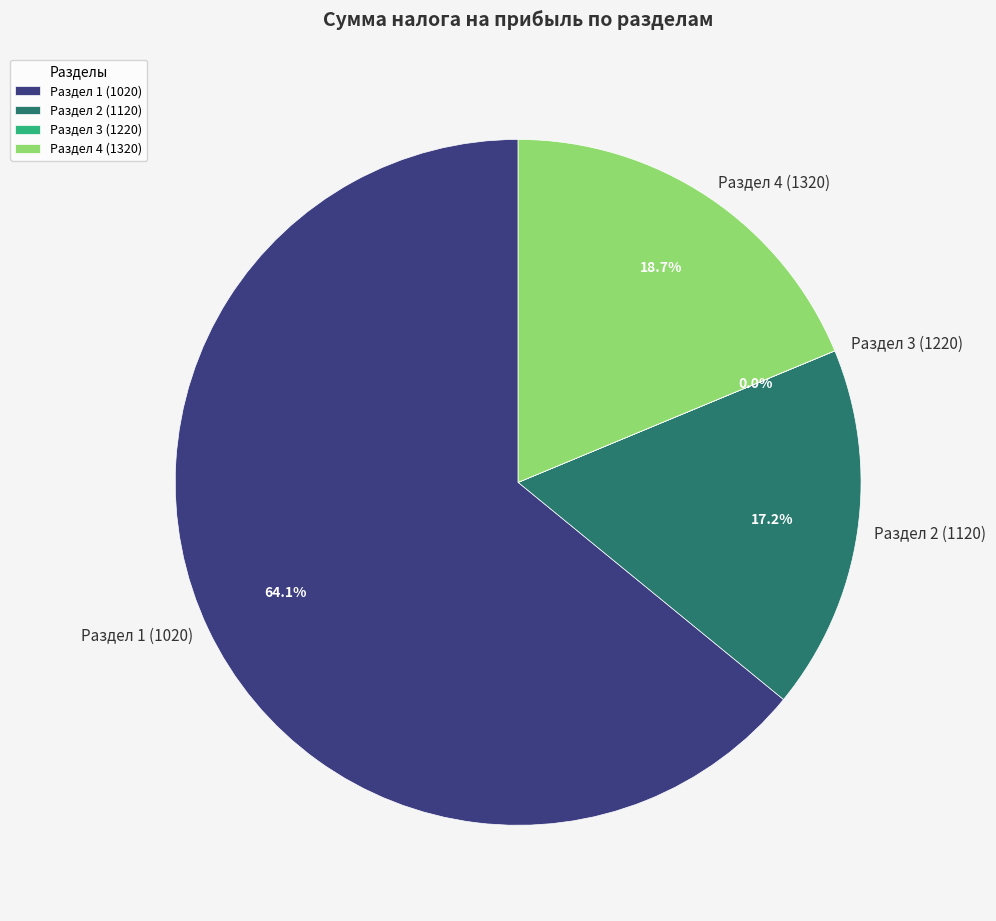

What is the ratio of the value at Раздел 4 (1320) to the value at Раздел 1 (1020)?

0.3